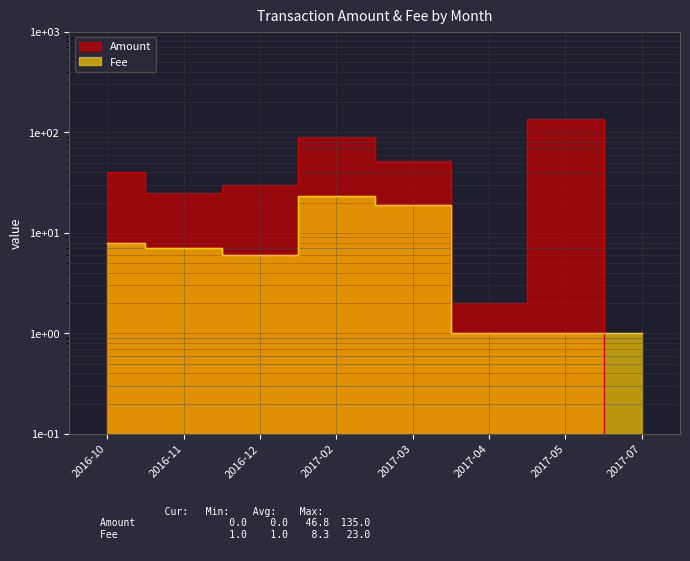

Between 2017-02 and 2017-04, which series saw the biggest shift?

Amount